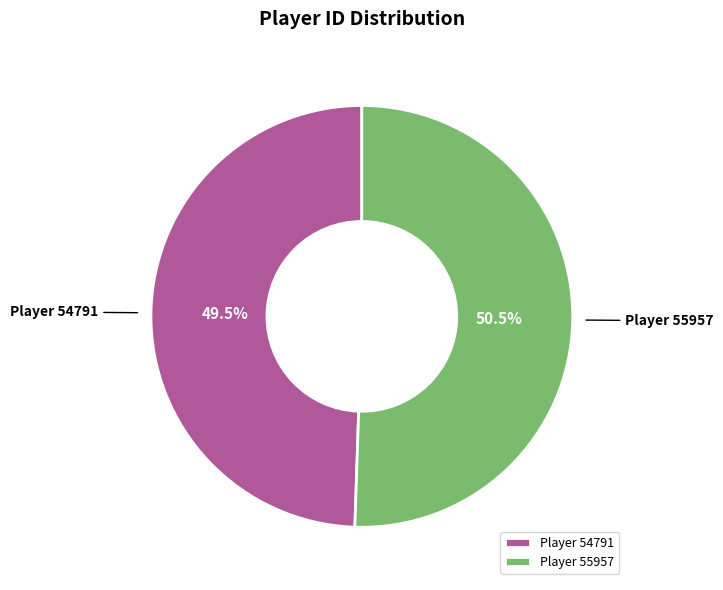

Which category has the biggest portion of the pie?

Player 55957